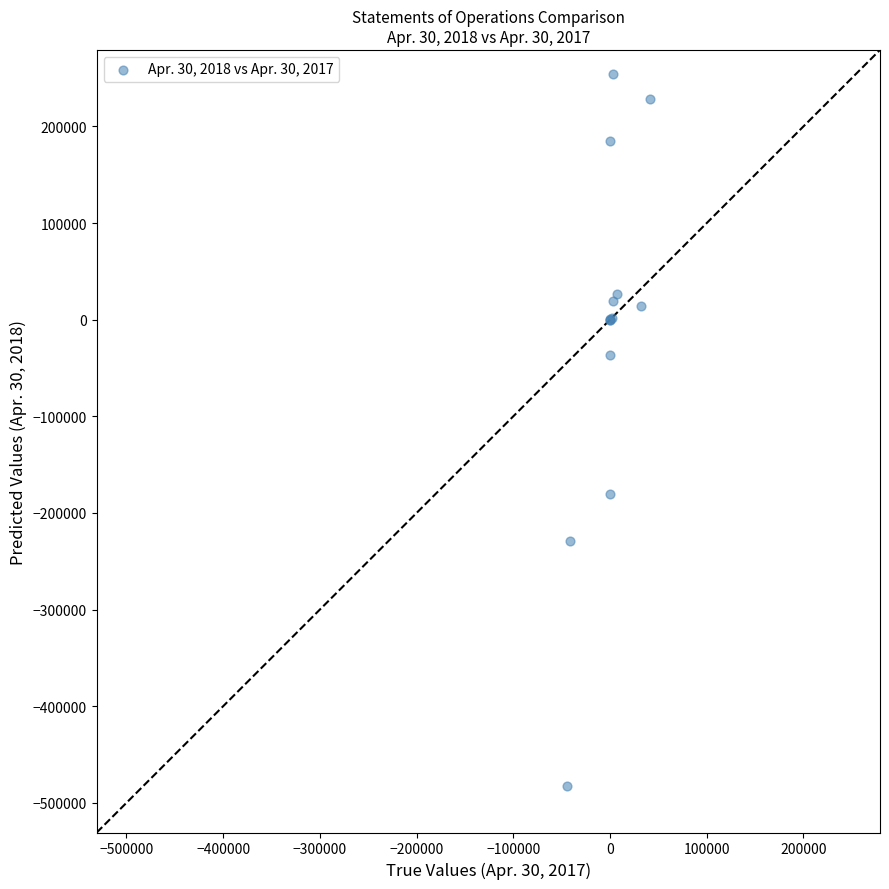

What Y value in the scatter plot is closest to -114363?

-180875